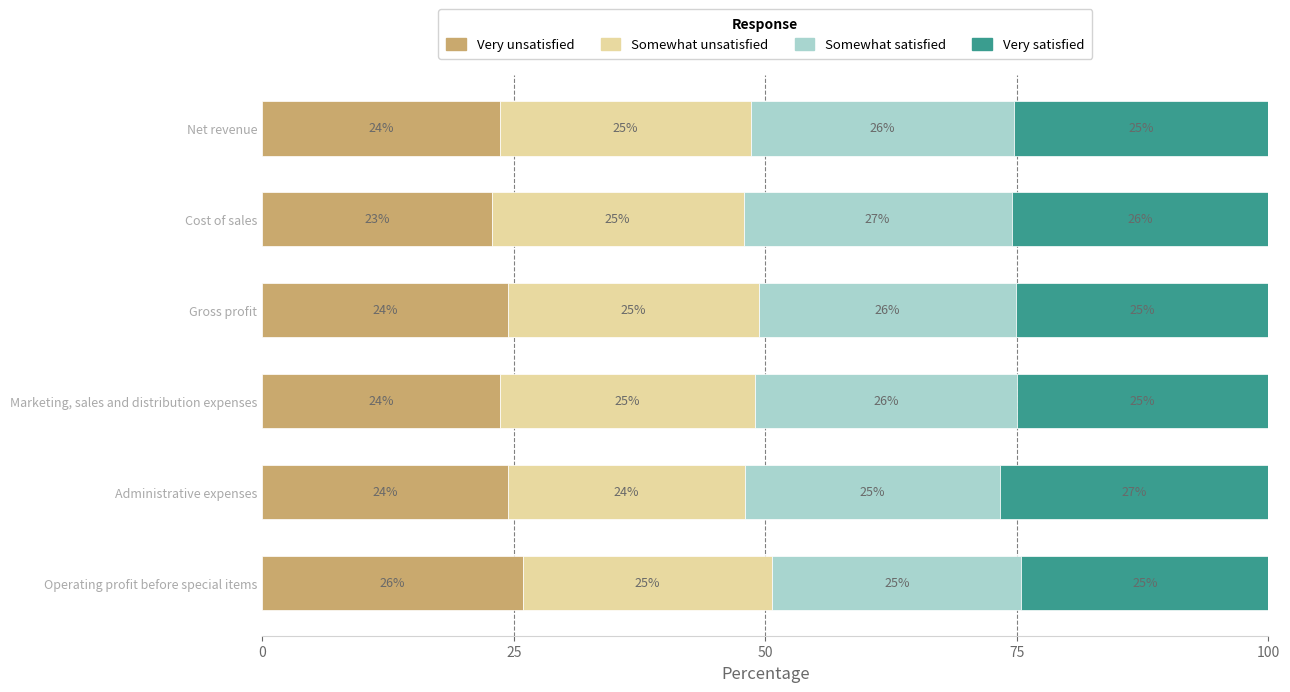

The value of Very unsatisfied at Net revenue is 10.4. True or false?

False